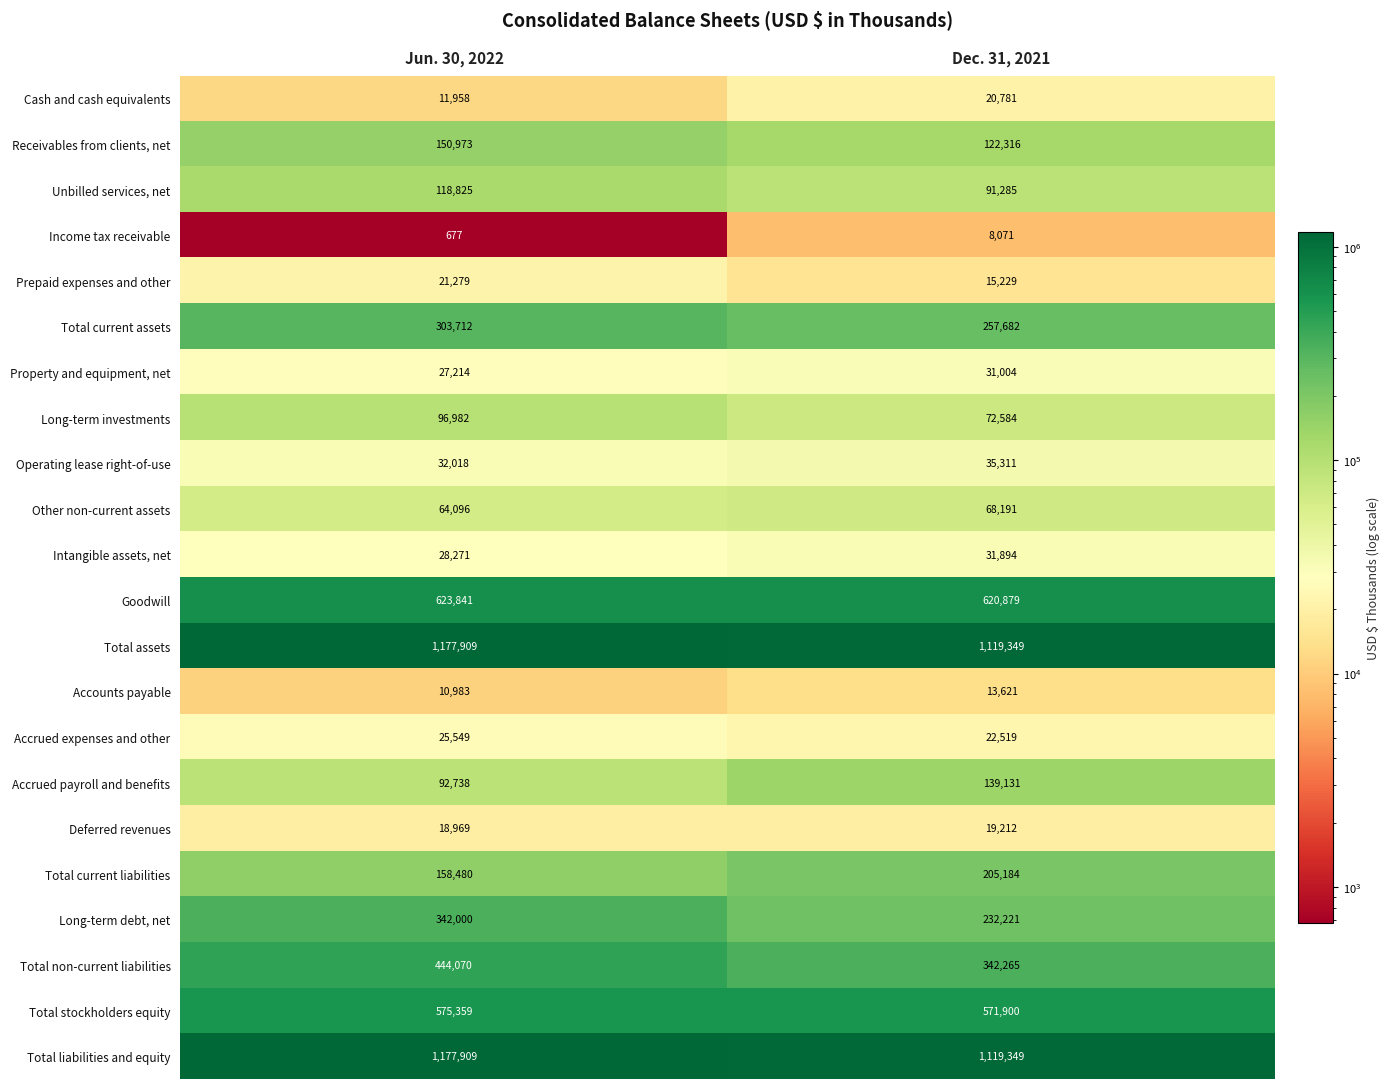

What is the highest value of the Other non-current assets series?

68191